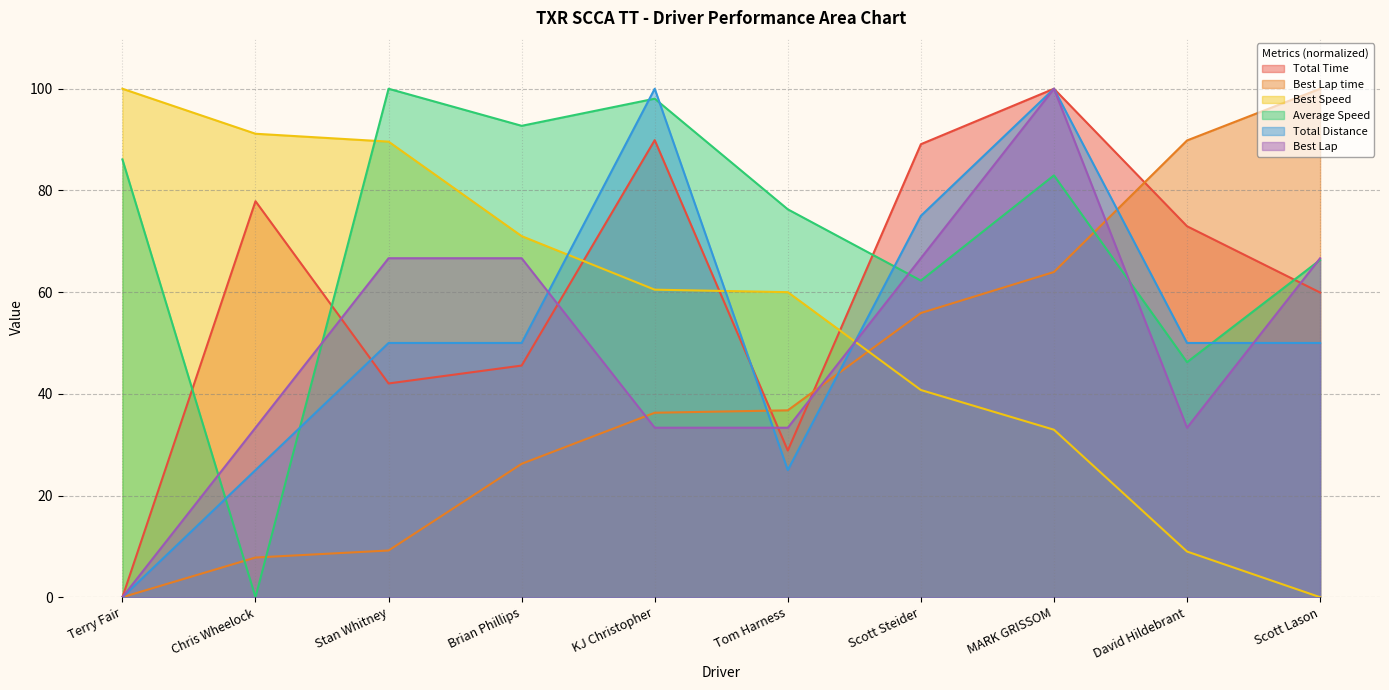

Read the Total Time value at Tom Harness.

28.8